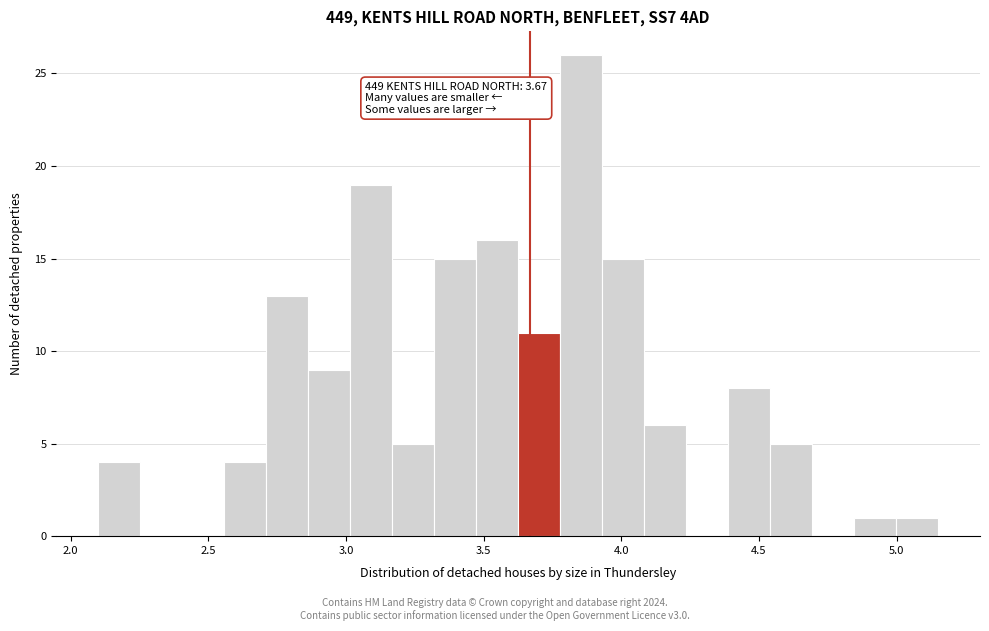

Around what value on the x-axis is the tallest bar? Give the approximate position of its centre, as read against the axis.

3.85